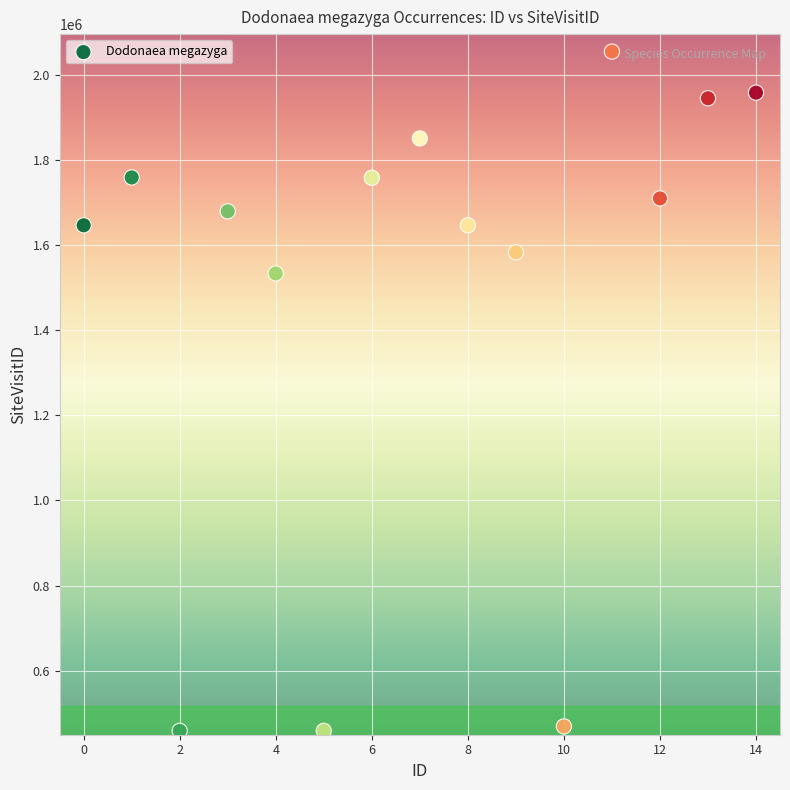

What is the range of Y values (max minus min)?

1596560